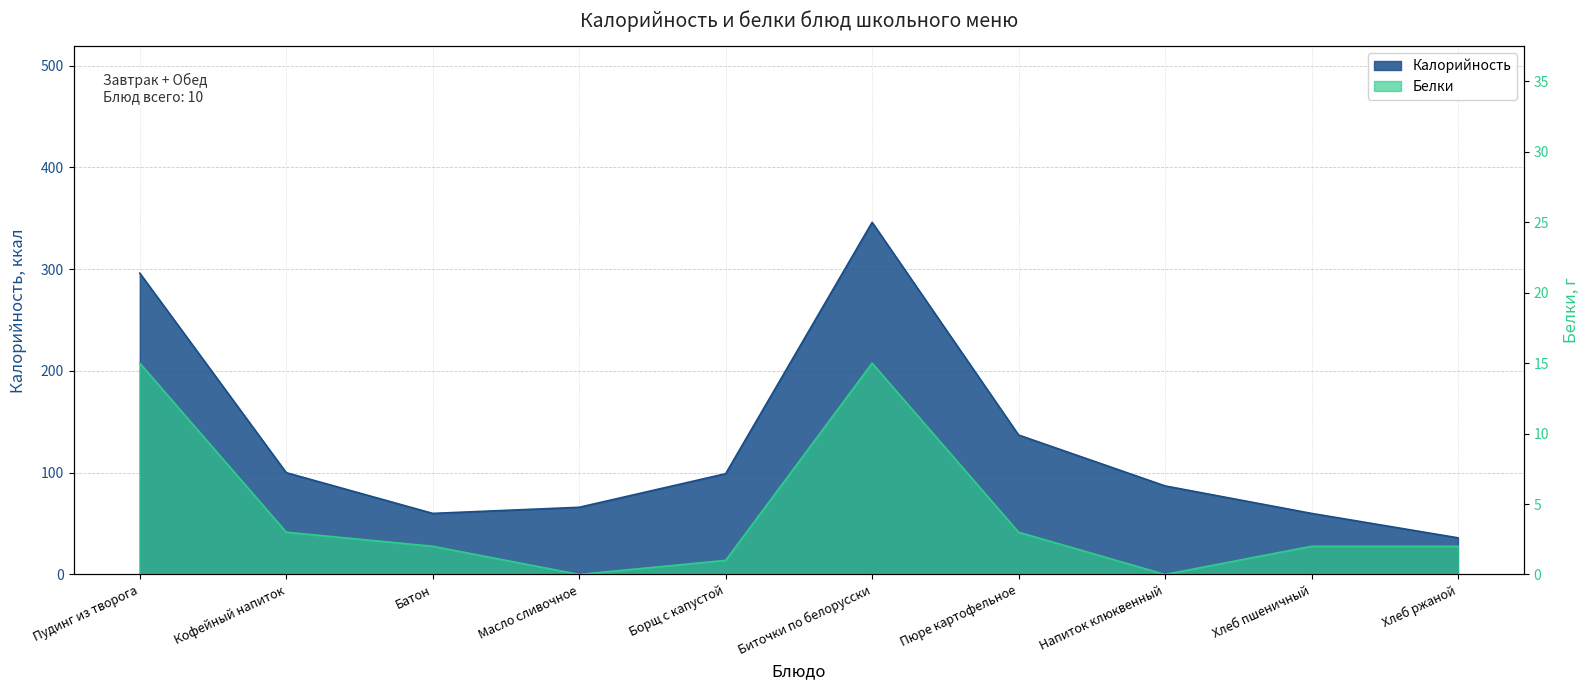

Which series changed the most between Батон and Хлеб ржаной?

Калорийность